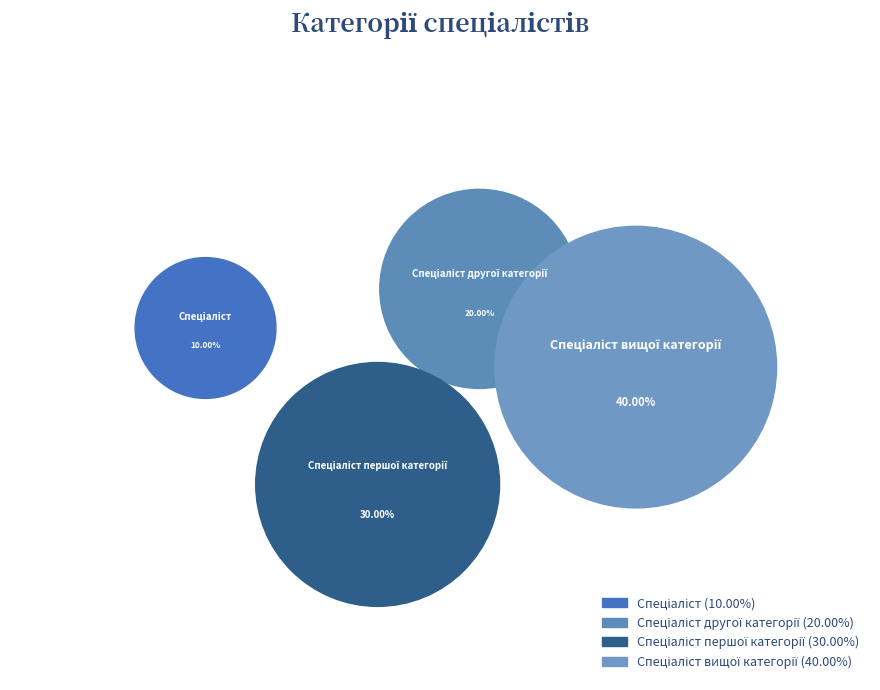

Which category has the smallest portion of the pie?

Спеціаліст